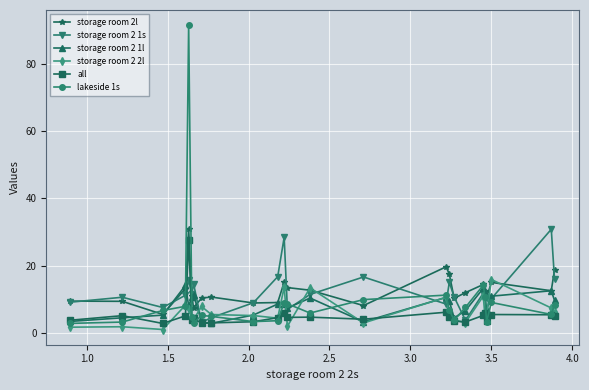

True or false: storage room 2l and all cross at least once.

False